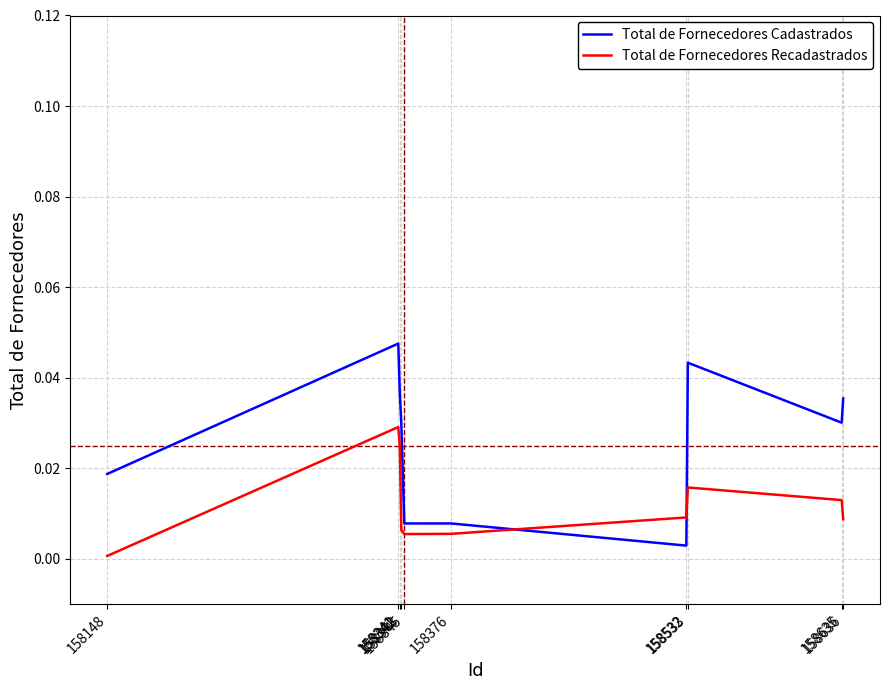

The Total de Fornecedores Recadastrados series shows 0.0 at 158533. True or false?

True